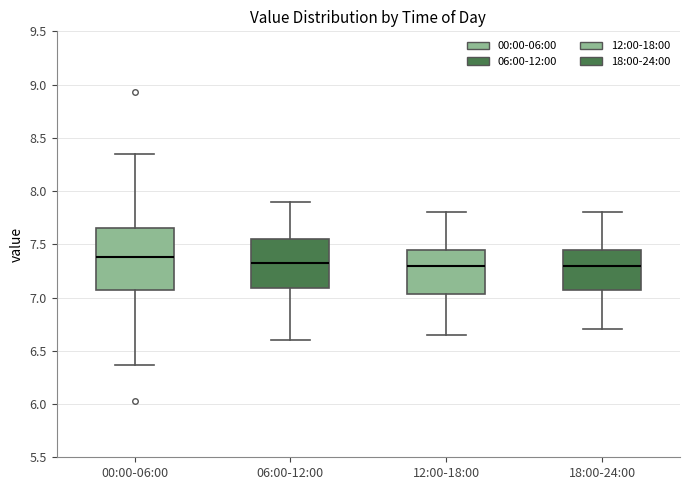

Reading left to right, transcribe this box plot: for each box, give where its median line is, the range the box spans, and where its two whiskers end, as read against the y-axis. The values are not printed on the chart, so give them approximately, as read against the axis.

00:00-06:00: median 7.40, box 7.05 to 7.65, whiskers 6.35 to 8.35
06:00-12:00: median 7.35, box 7.10 to 7.55, whiskers 6.60 to 7.90
12:00-18:00: median 7.30, box 7.05 to 7.45, whiskers 6.65 to 7.80
18:00-24:00: median 7.30, box 7.10 to 7.45, whiskers 6.70 to 7.80